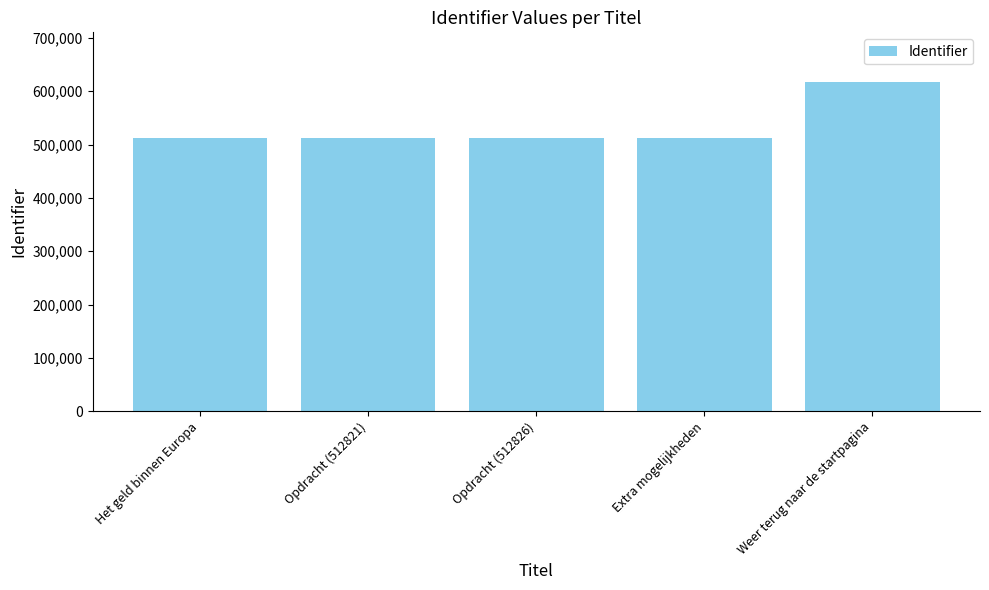

What value does the data have at Het geld binnen Europa, to the nearest 10?

512830